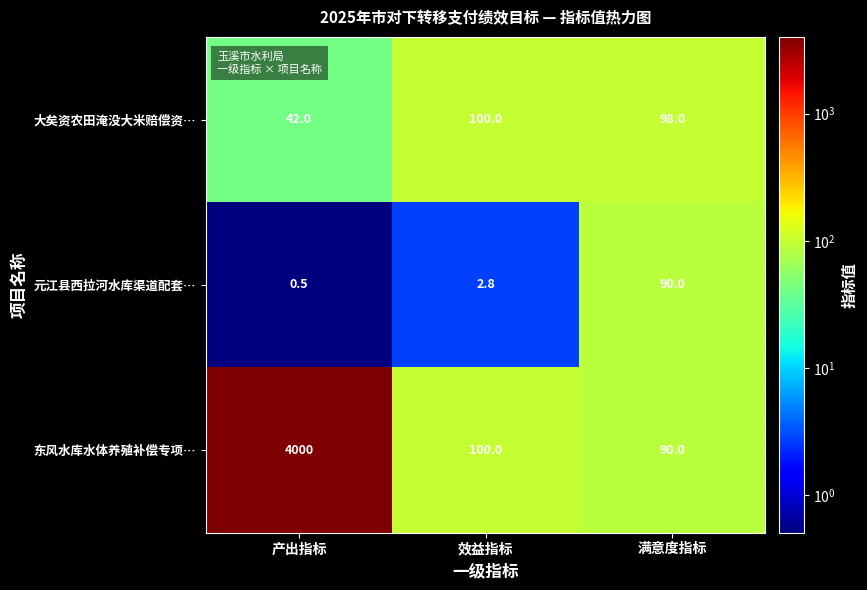

List the series in order of their peak value, lowest first.

元江县西拉河水库渠道配套…, 大矣资农田淹没大米赔偿资…, 东风水库水体养殖补偿专项…